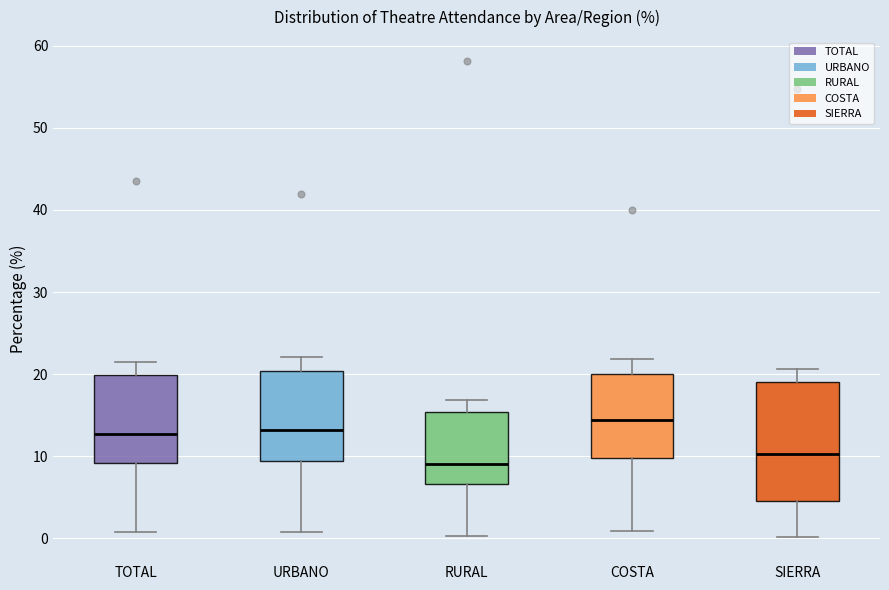

Reading left to right, read every box against the y-axis: the position of its median line, the range the box covers, and the ends of its whiskers. The values are not printed on the chart, so give them approximately, as read against the axis.

TOTAL: median 13, box 9 to 20, whiskers 1 to 22
URBANO: median 13, box 9 to 20, whiskers 1 to 22
RURAL: median 9, box 7 to 15, whiskers 0 to 17
COSTA: median 14, box 10 to 20, whiskers 1 to 22
SIERRA: median 10, box 5 to 19, whiskers 0 to 21